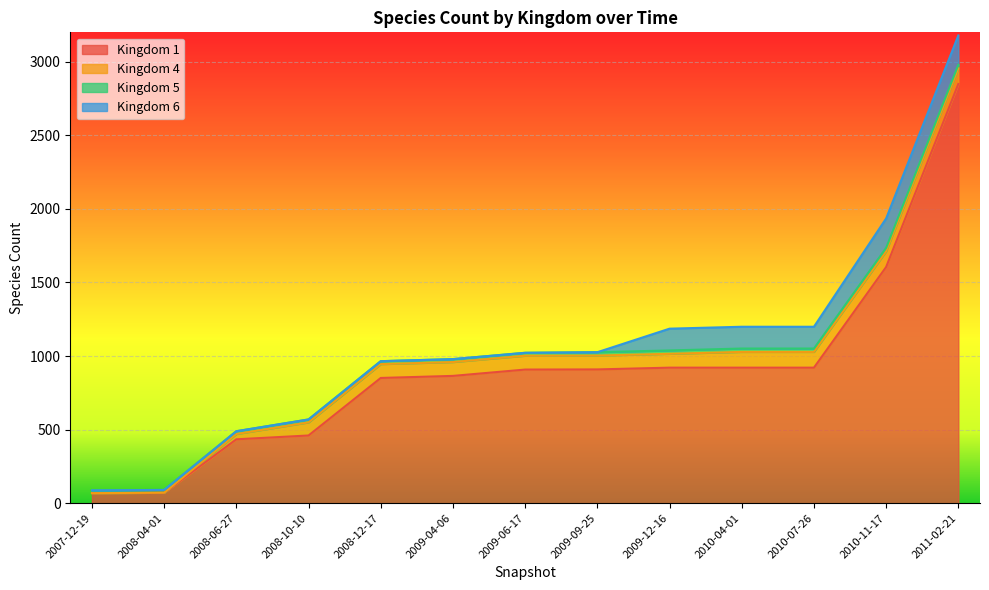

Which series has the largest range (max minus min)?

1